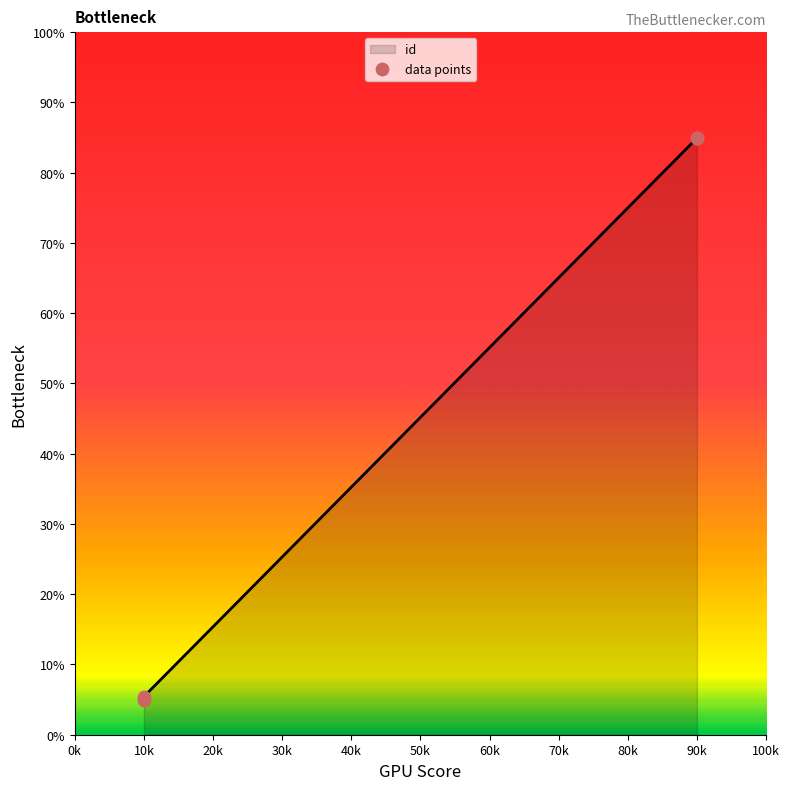

Which has a higher value, 10k or 90k?

90k